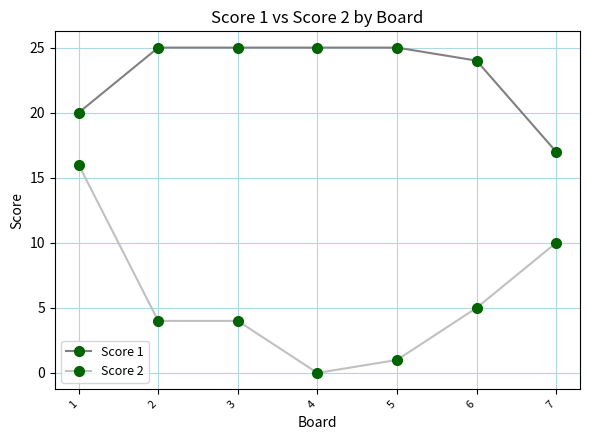

What is the difference between the Score 2 values at 3 and 5?

3